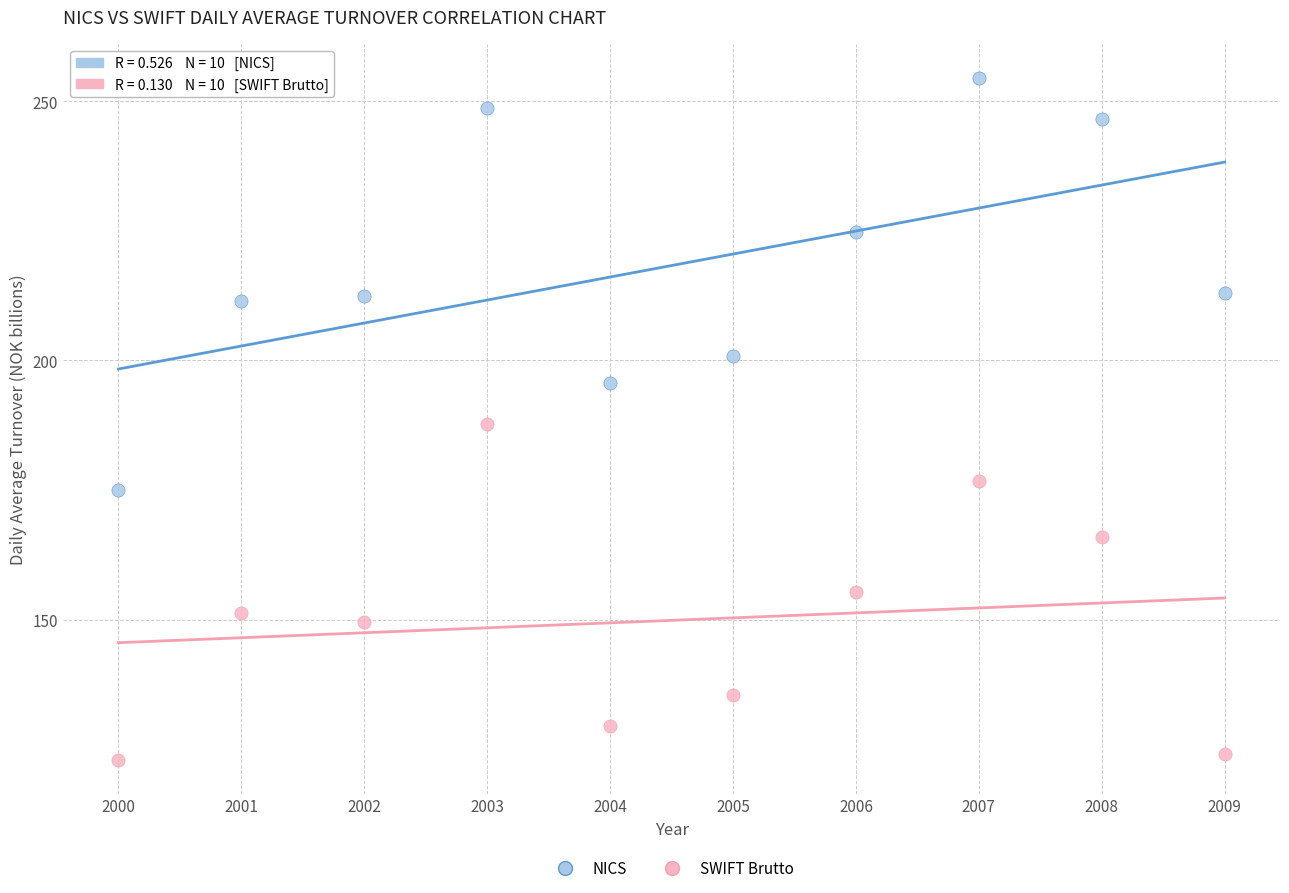

Across all data points, what is the range of X values (max minus min)?

9.0